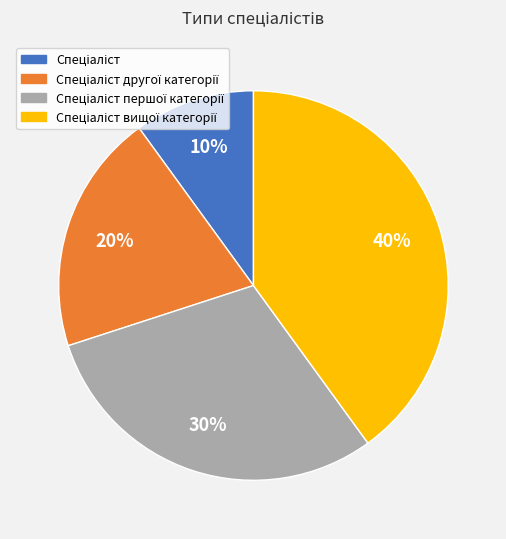

Does any single category account for the majority?

No